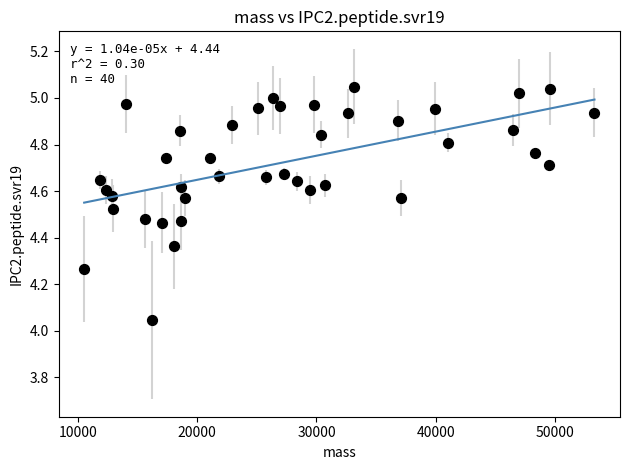

What is the range of X values (max minus min)?

42757.5